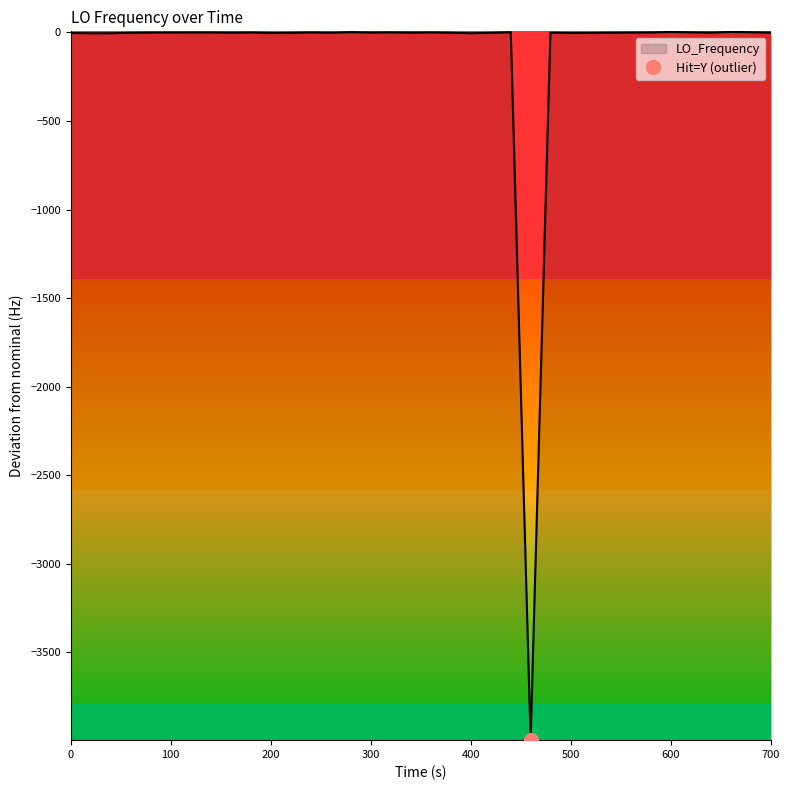

What is the smallest value displayed?

-3993.1